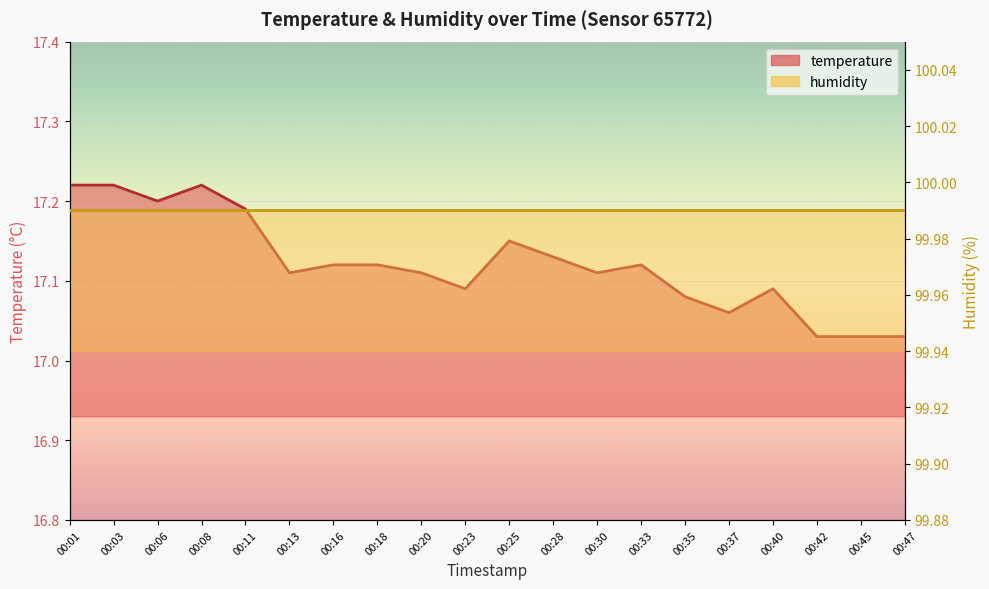

Reading left to right, list all the values displayed in this chart.

17.2	17.2	17.2	17.2	17.2	17.1	17.1	17.1	17.1	17.1	17.1	17.1	17.1	17.1	17.1	17.1	17.1	17.0	17.0	17.0